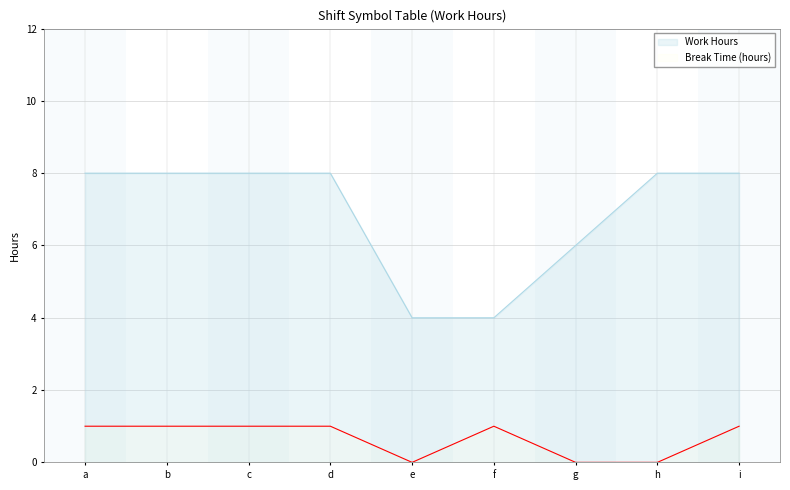

Which series has the largest total across all categories?

Work Hours